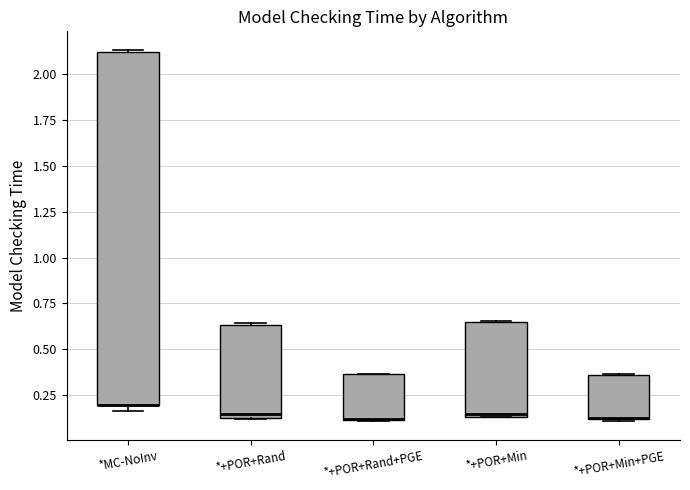

Where is the lower edge of the box for *+POR+Rand+PGE on the y-axis? The values are not printed on the chart, so give them approximately, as read against the axis.

0.10